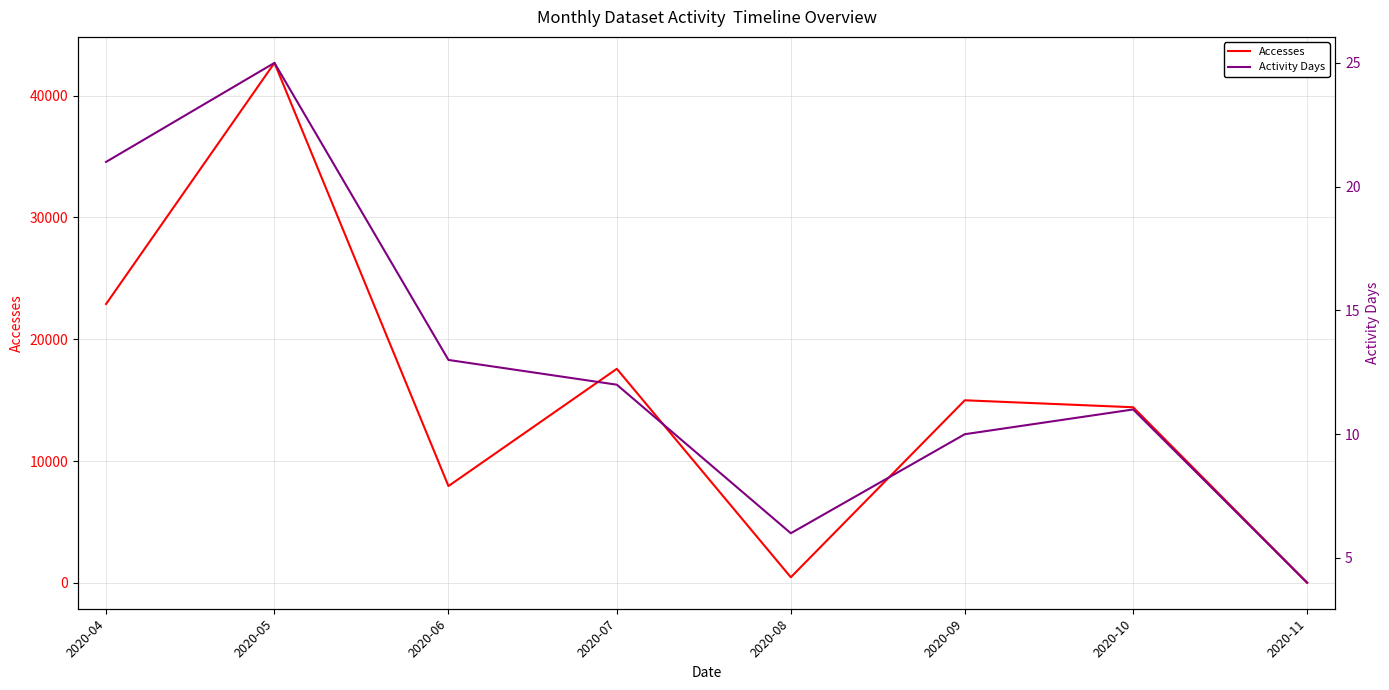

What is the difference between the Activity Days values at 2020-07 and 2020-11?

8